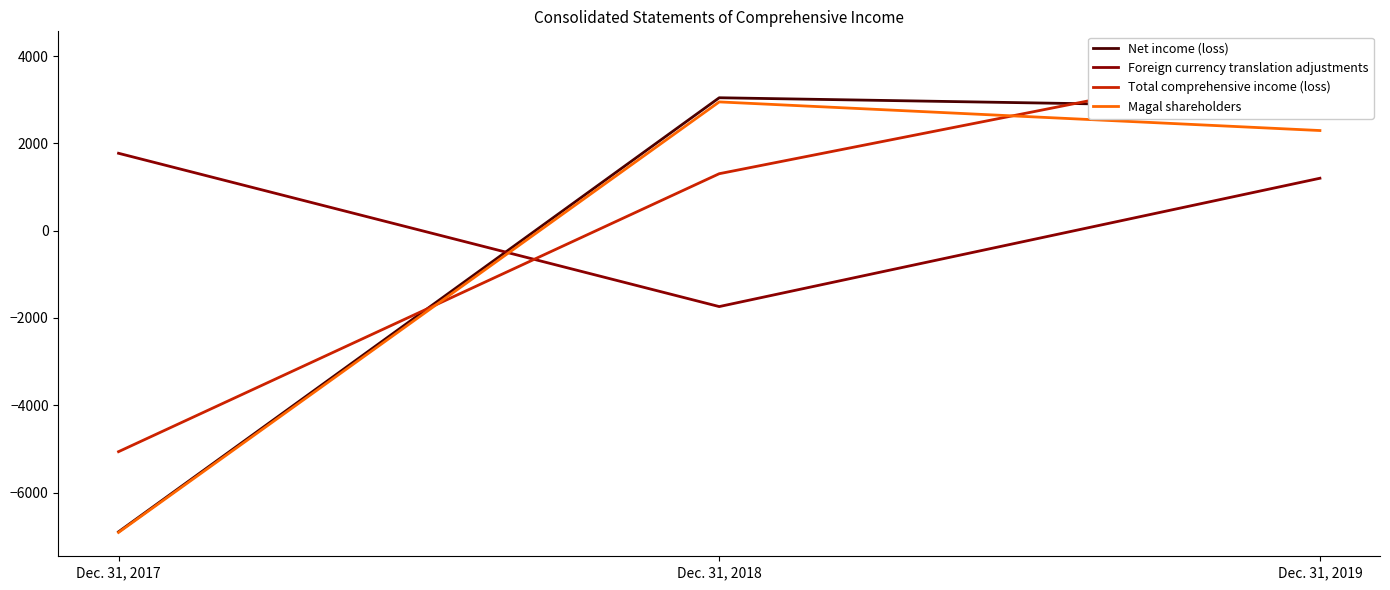

Reading left to right, list all the values displayed in this chart.

Net income (loss): -6900	3044	2819
Foreign currency translation adjustments: 1772	-1740	1200
Total comprehensive income (loss): -5064	1304	4019
Magal shareholders: -6914	2949	2293